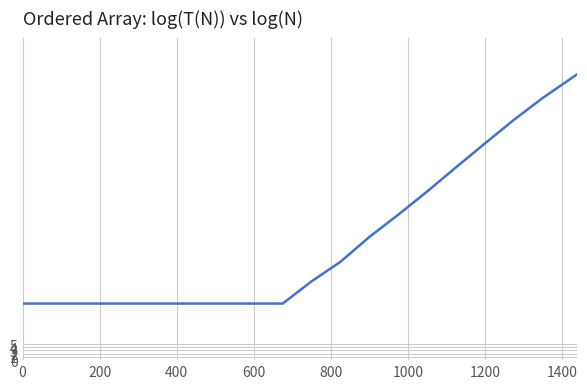

What is the maximum value shown in the chart?

88.7